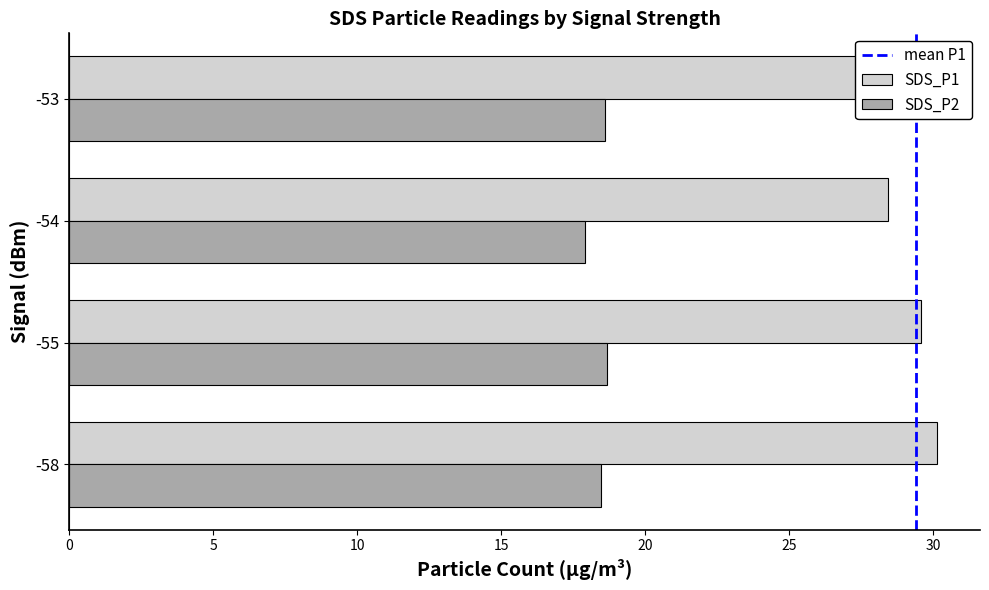

What is the difference between the SDS_P1 values at -55 and -54?

1.1